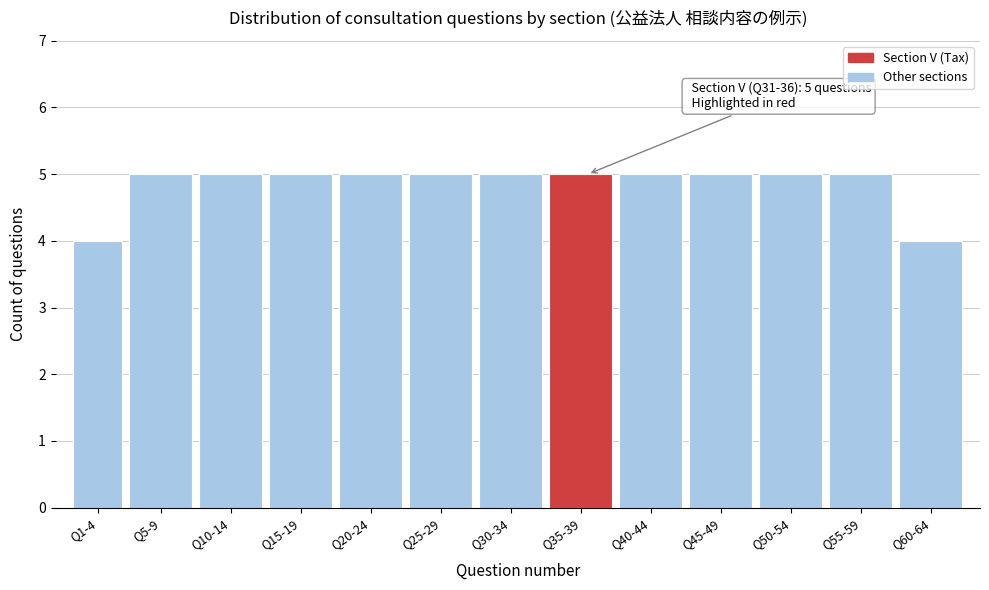

Reading right to left, extract all data points from this chart.

Q60-64=4	Q55-59=5	Q50-54=5	Q45-49=5	Q40-44=5	Q35-39=5	Q30-34=5	Q25-29=5	Q20-24=5	Q15-19=5	Q10-14=5	Q5-9=5	Q1-4=4